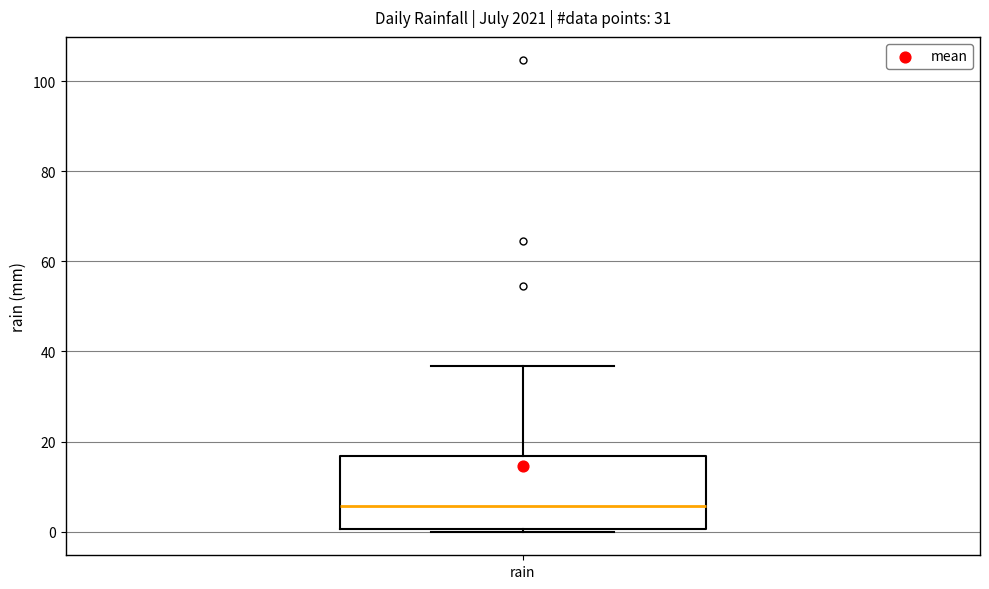

Read this box plot against the y-axis: the position of the median line, the range covered by the box, and the ends of both whiskers. The values are not printed on the chart, so give them approximately, as read against the axis.

median 6, box 0 to 16, whiskers 0 to 36